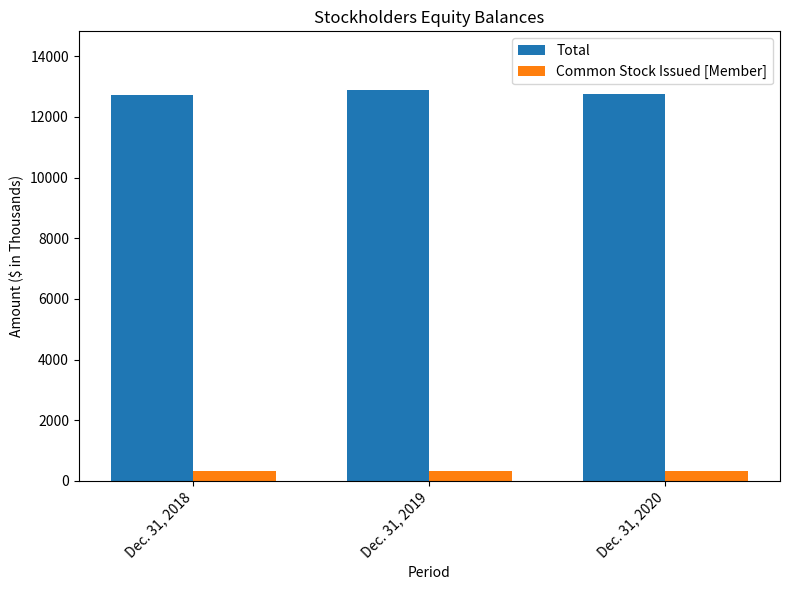

What is the spread (max minus min) of values at Dec. 31, 2018?

12386